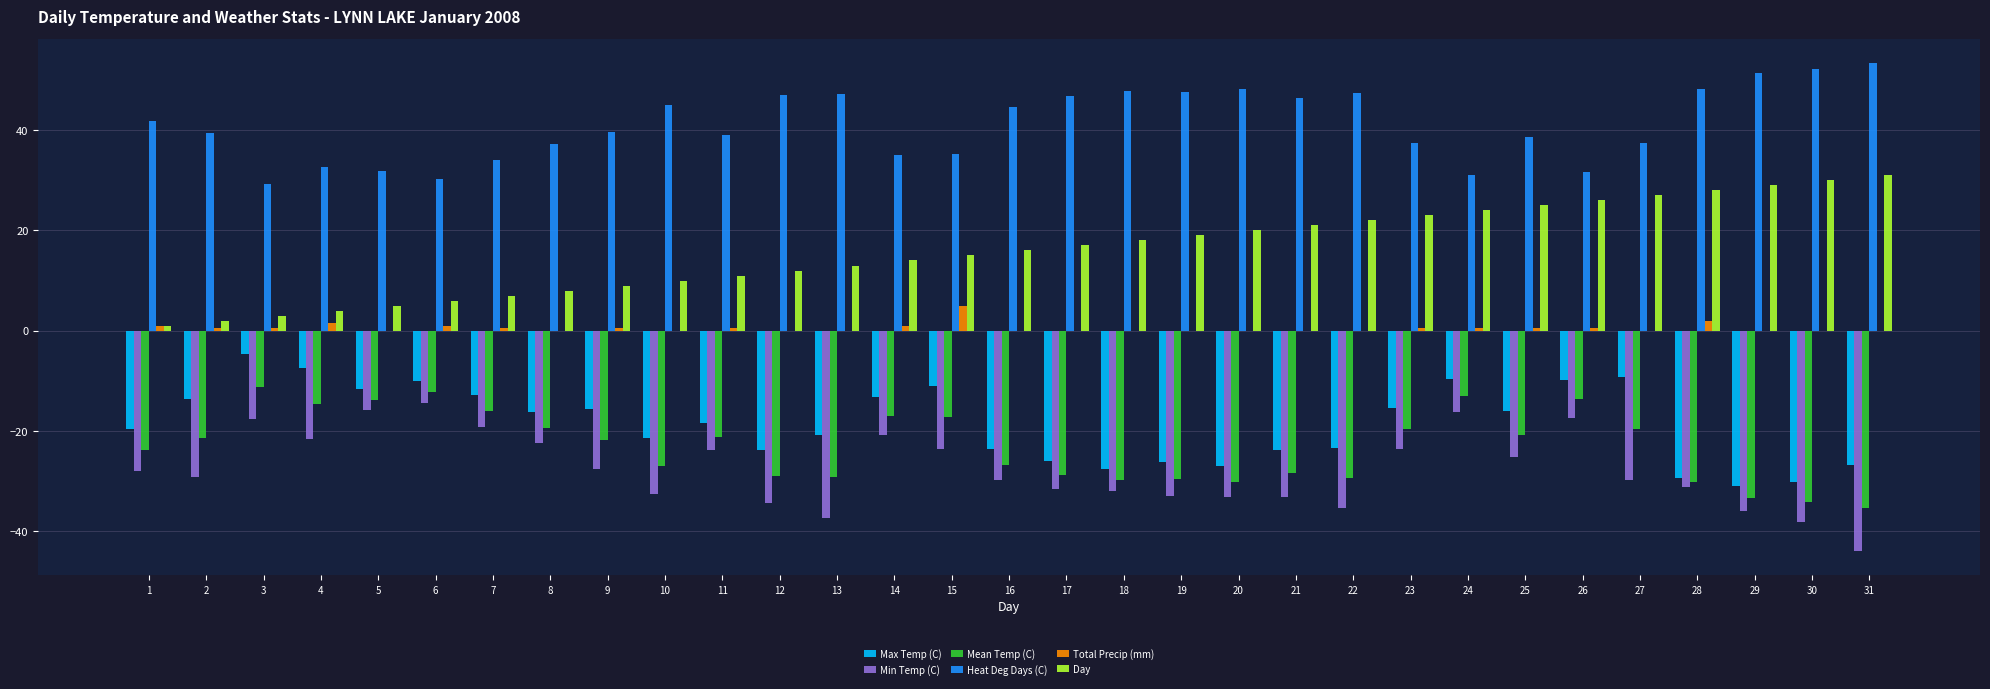

How many groups of bars are there?

31